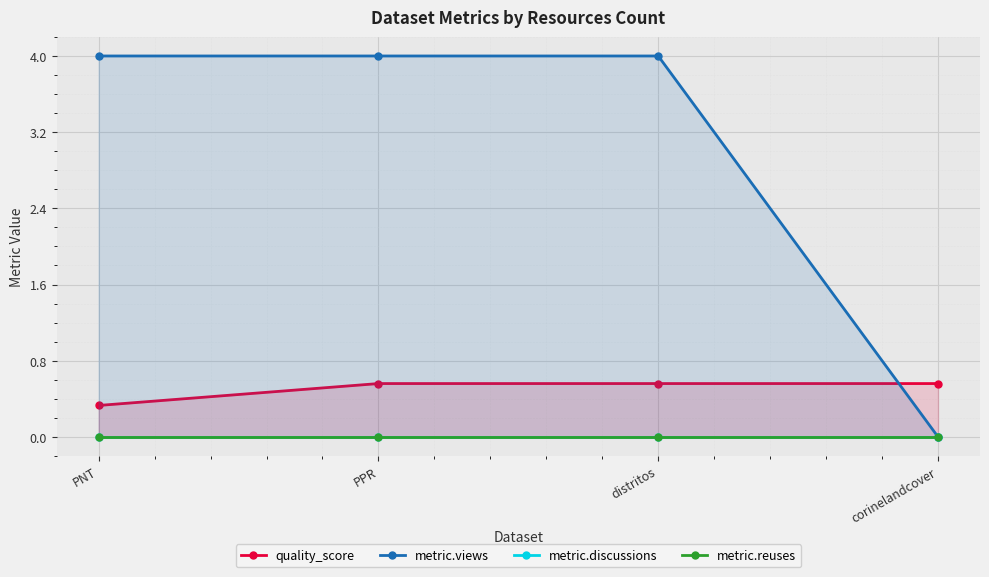

What are all the series names shown in the legend?

quality_score, metric.views, metric.discussions, metric.reuses